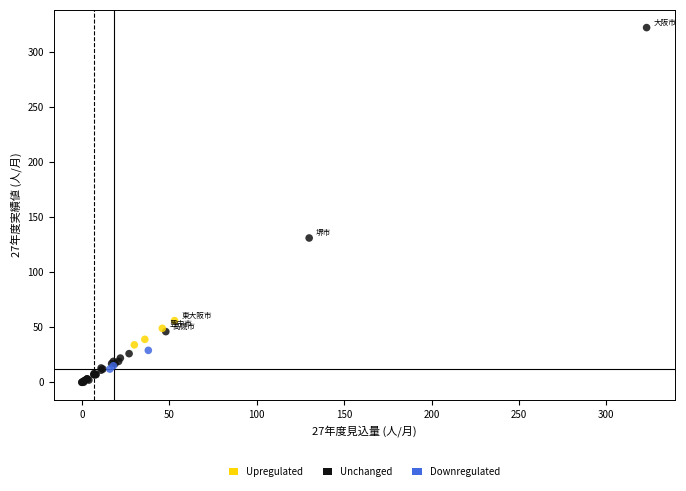

Which series contains the highest Y value?

Unchanged